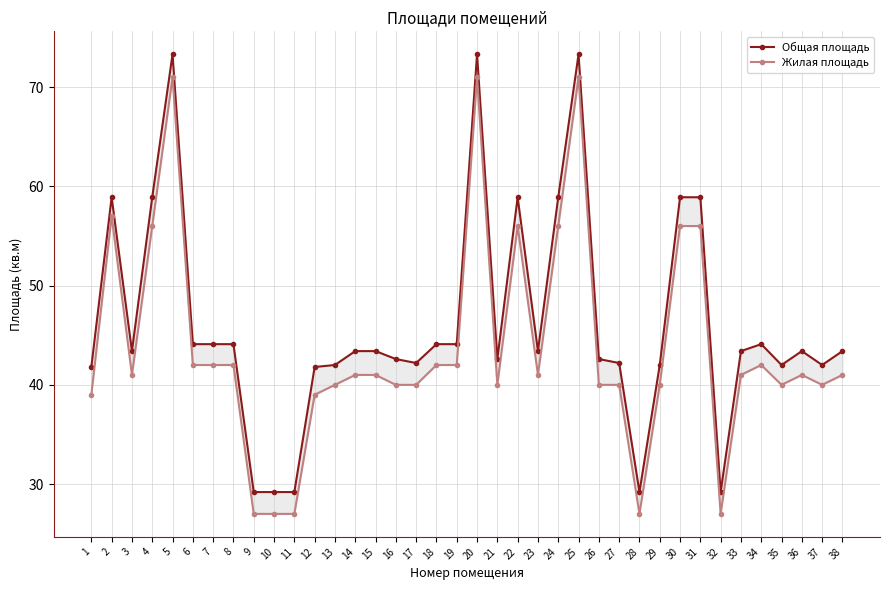

Rank the series by their maximum value, from highest to lowest.

Общая площадь, Жилая площадь